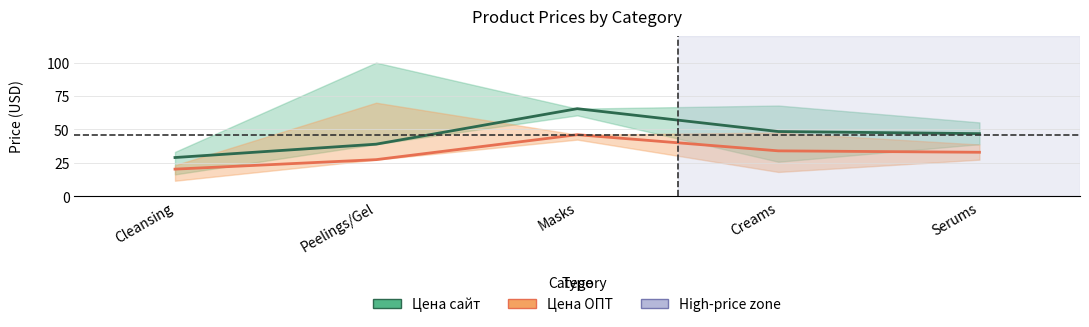

What is the lowest value of the Цена сайт series?

28.9